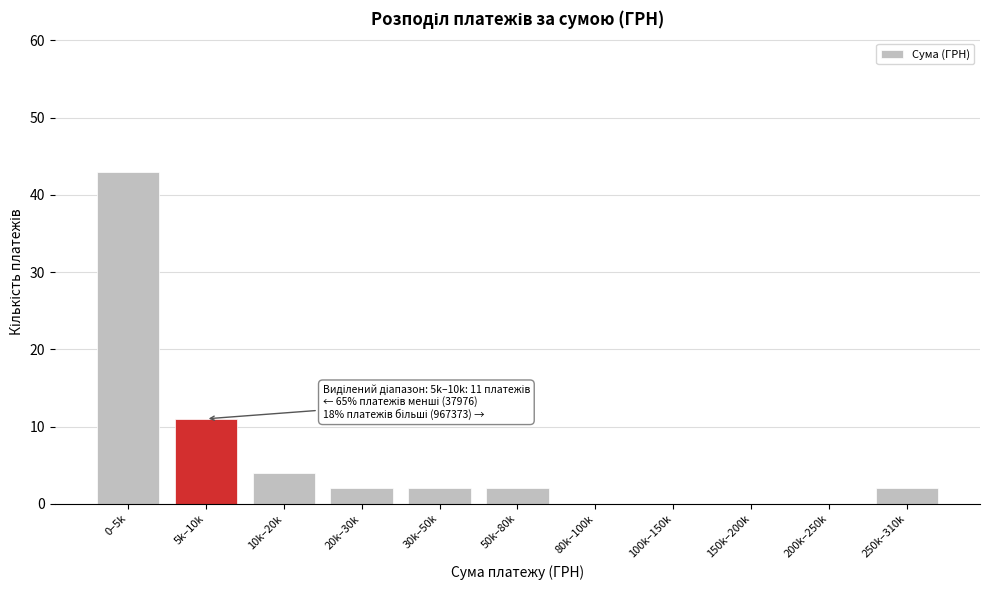

Reading right to left, list all the values displayed in this chart.

250k–310k=2	200k–250k=0	150k–200k=0	100k–150k=0	80k–100k=0	50k–80k=2	30k–50k=2	20k–30k=2	10k–20k=4	5k–10k=11	0–5k=43